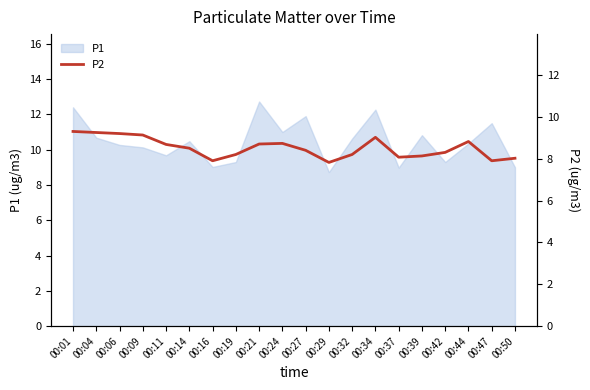

Rank the categories by value from lowest to highest.

00:29, 00:16, 00:47, 00:50, 00:37, 00:39, 00:19, 00:32, 00:42, 00:27, 00:14, 00:11, 00:21, 00:24, 00:44, 00:34, 00:09, 00:06, 00:04, 00:01